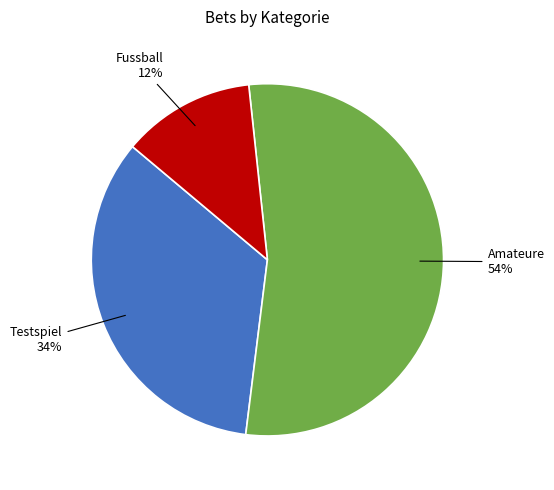

Is there a majority slice in this chart?

Yes